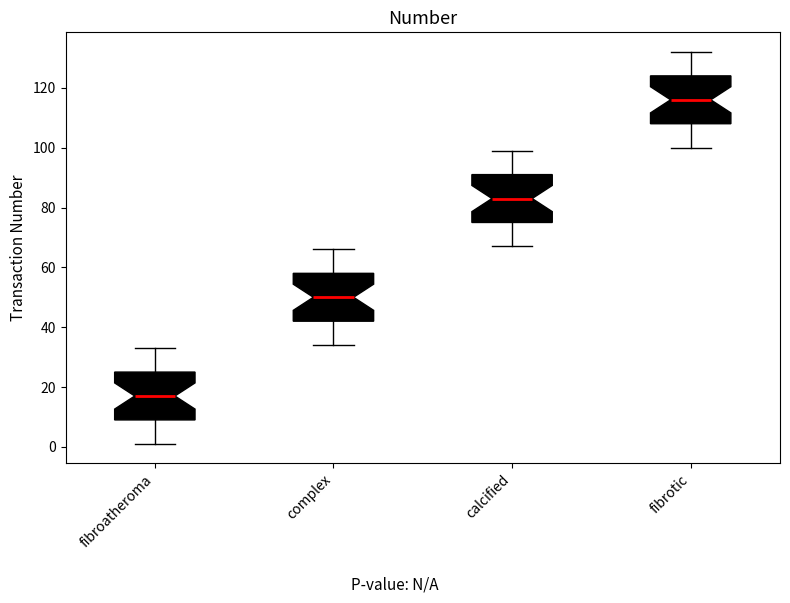

Reading left to right, transcribe this box plot: for each box, give where its median line is, the range the box spans, and where its two whiskers end, as read against the y-axis. The values are not printed on the chart, so give them approximately, as read against the axis.

fibroatheroma: median 18, box 10 to 26, whiskers 2 to 34
complex: median 50, box 42 to 58, whiskers 34 to 66
calcified: median 84, box 76 to 92, whiskers 68 to 100
fibrotic: median 116, box 108 to 124, whiskers 100 to 132